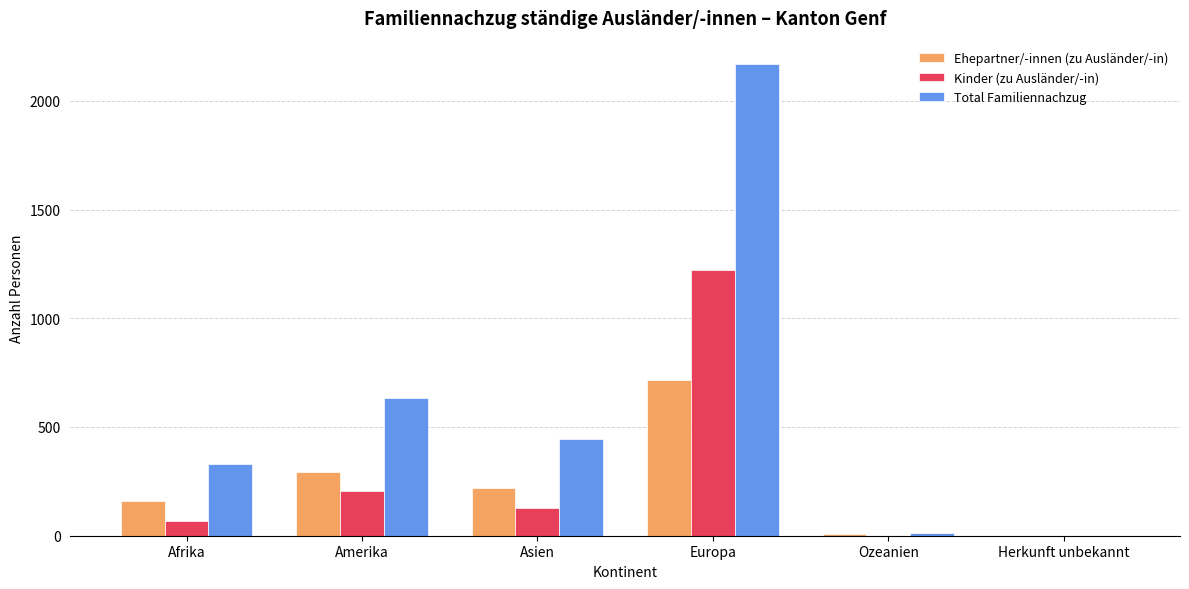

At which category is the sum across all series the highest?

Europa